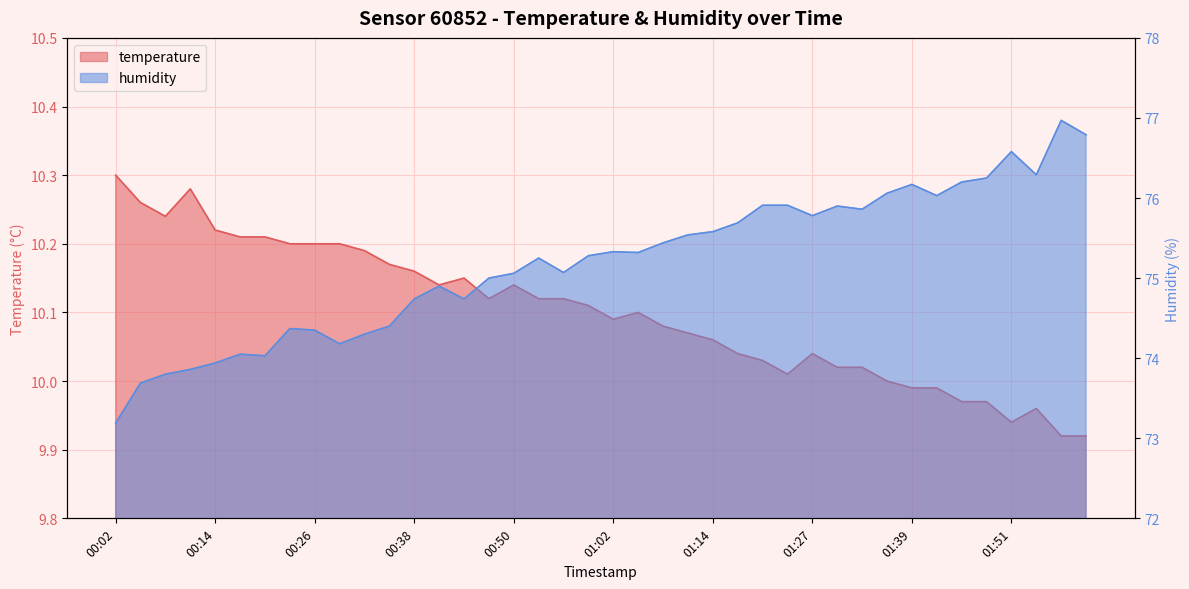

What is the total value across all series at 00:05?

84.0